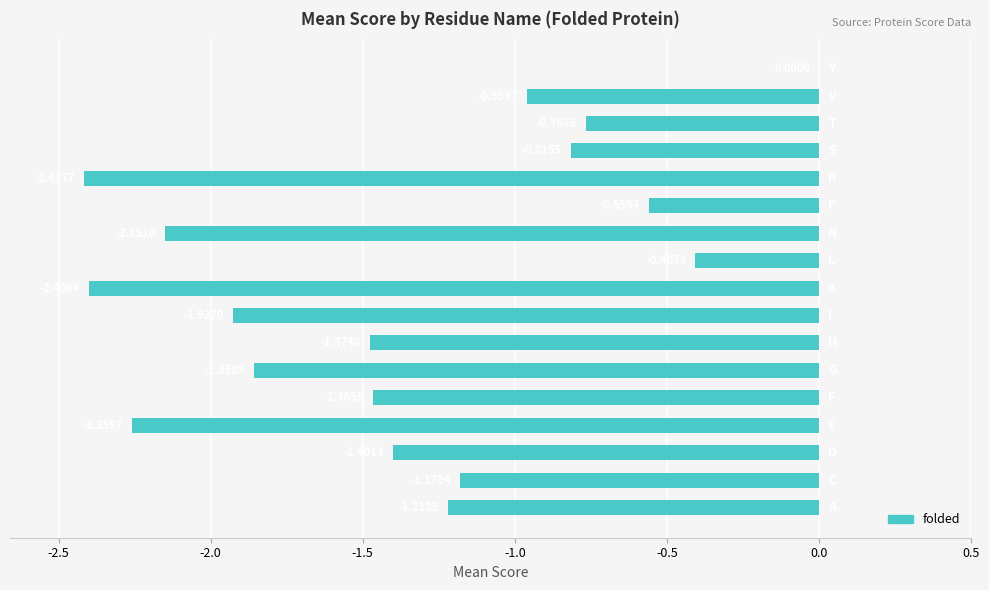

What is the sum of all values?

-23.3